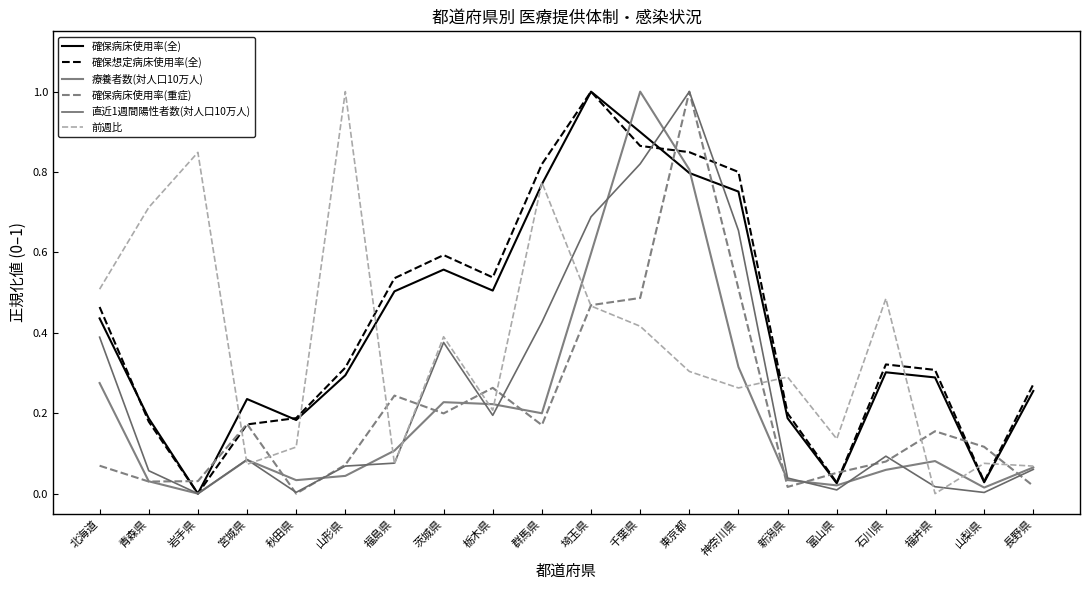

At how many categories does at least one series exceed 0?

20